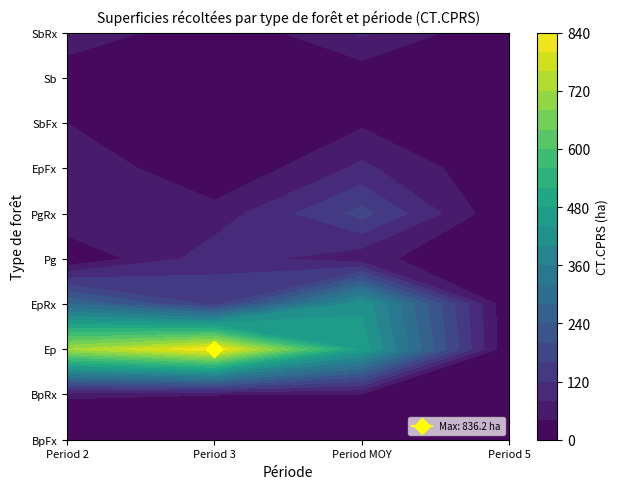

What is the sum of the PgRx values at 2 and 0?

252.2